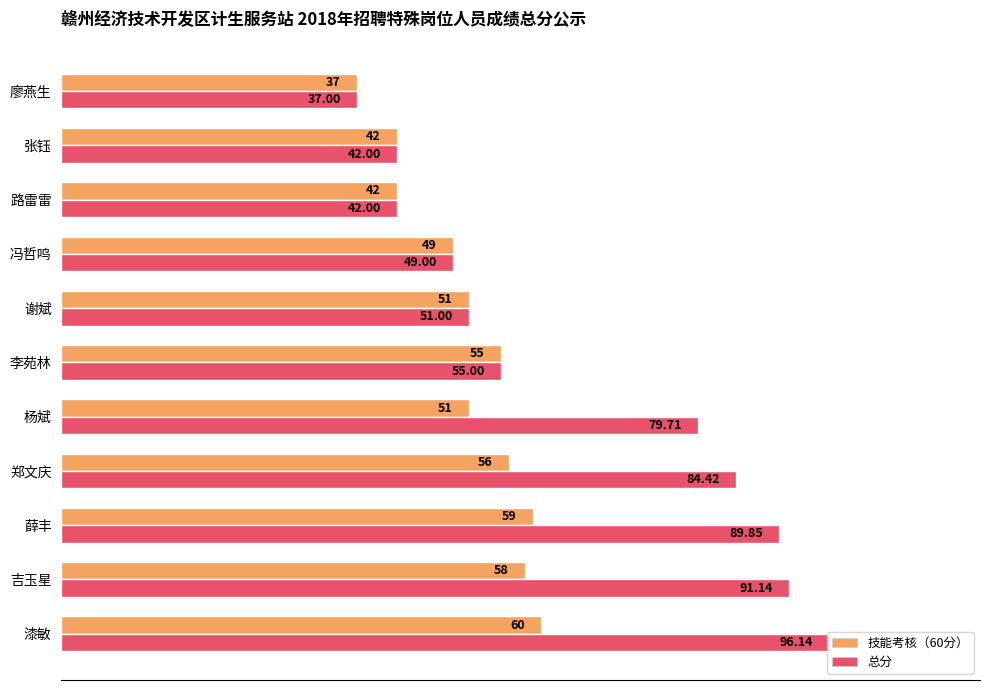

What is the difference between the second highest and minimum values in the 总分 series?

54.1